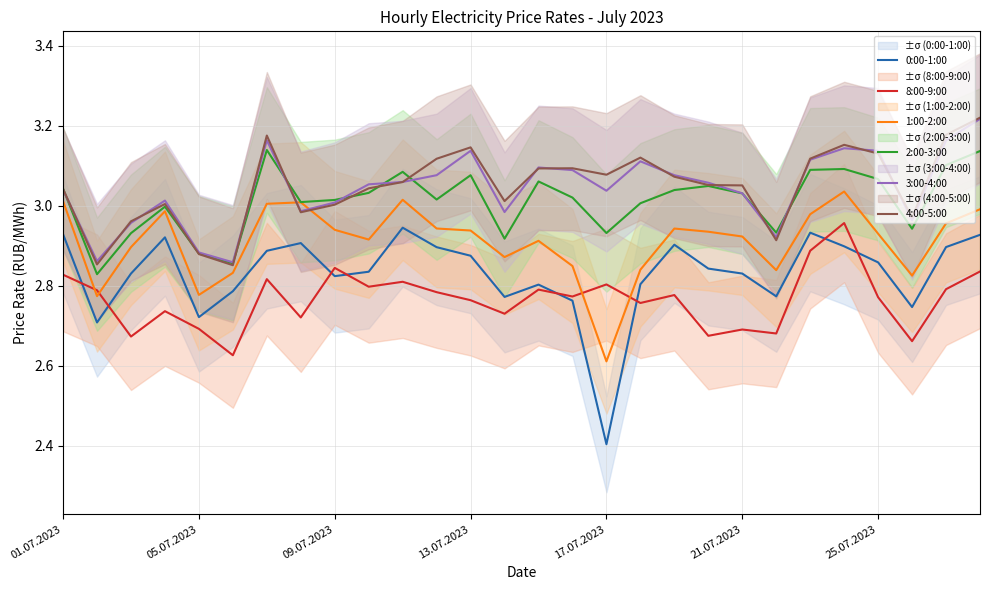

How many data points in 4:00-5:00 are less than 3?

7